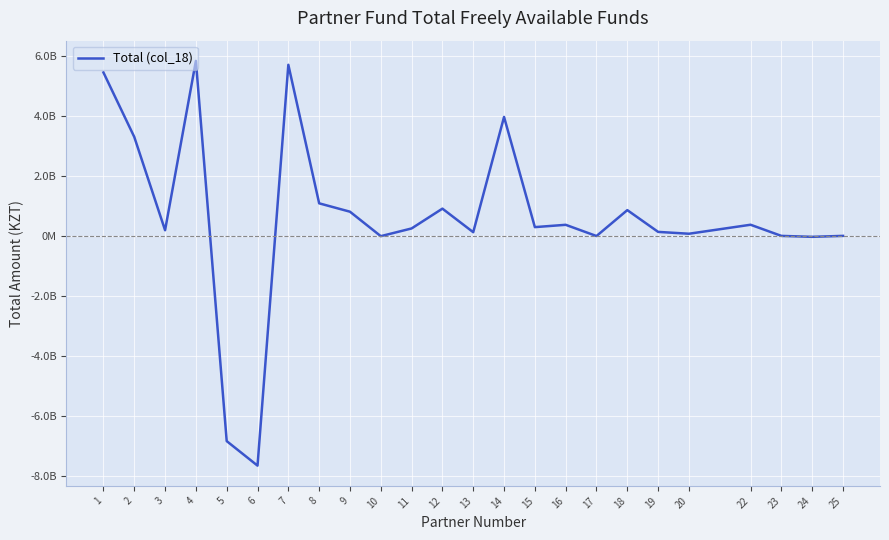

Does the chart have visible grid lines?

Yes